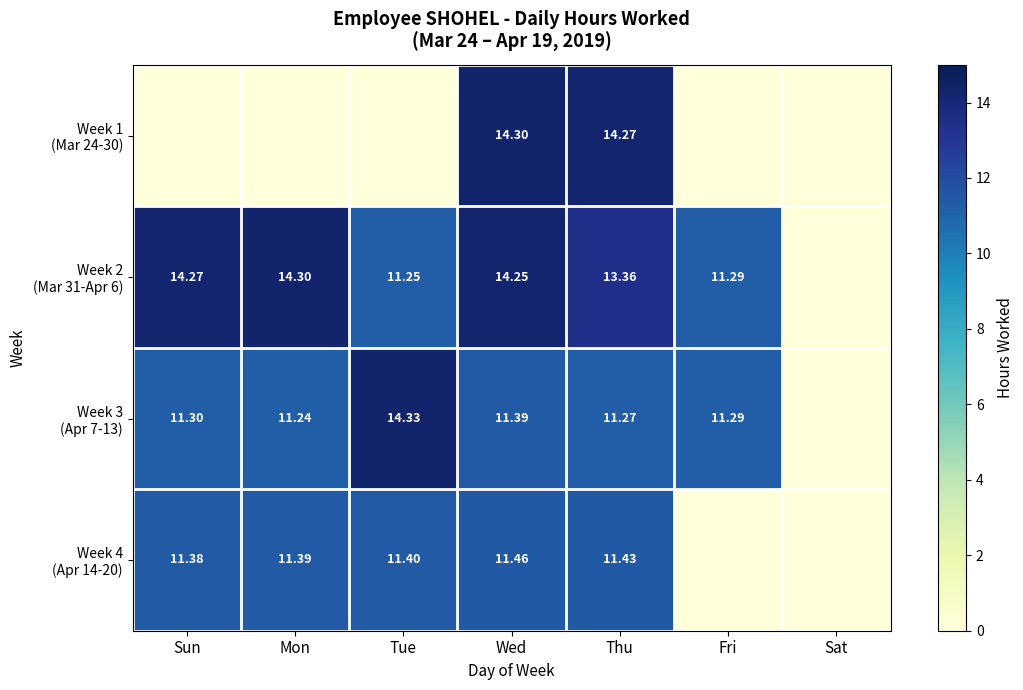

What is the difference between the highest and lowest values at Sun?

14.3